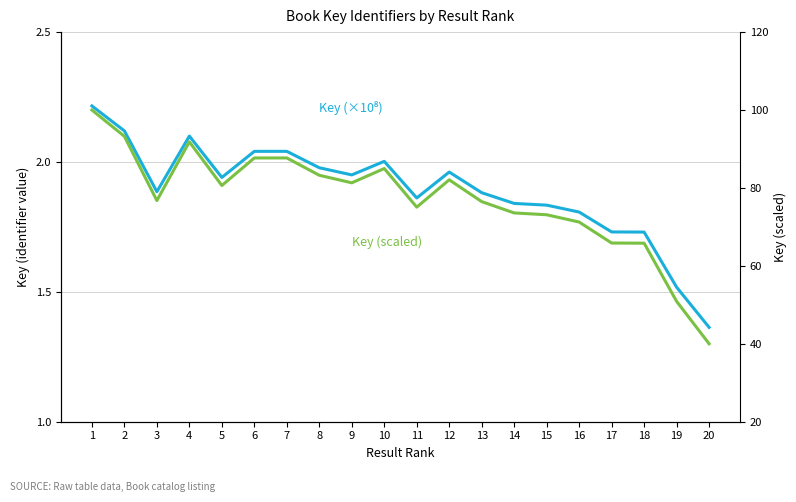

True or false: Key (×10⁸) and Key (scaled) intersect in this chart.

False